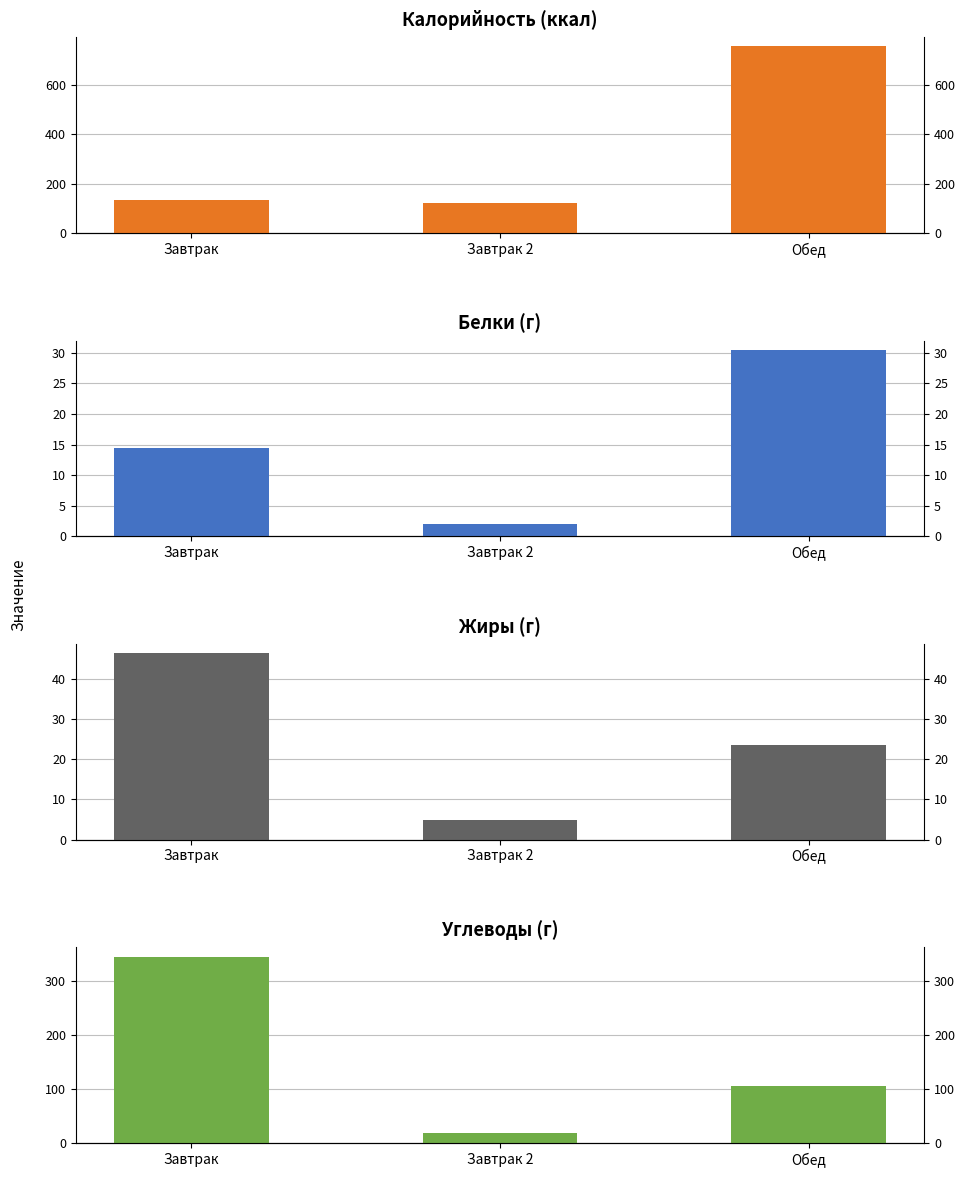

What is the average value of the Жиры series?

24.9